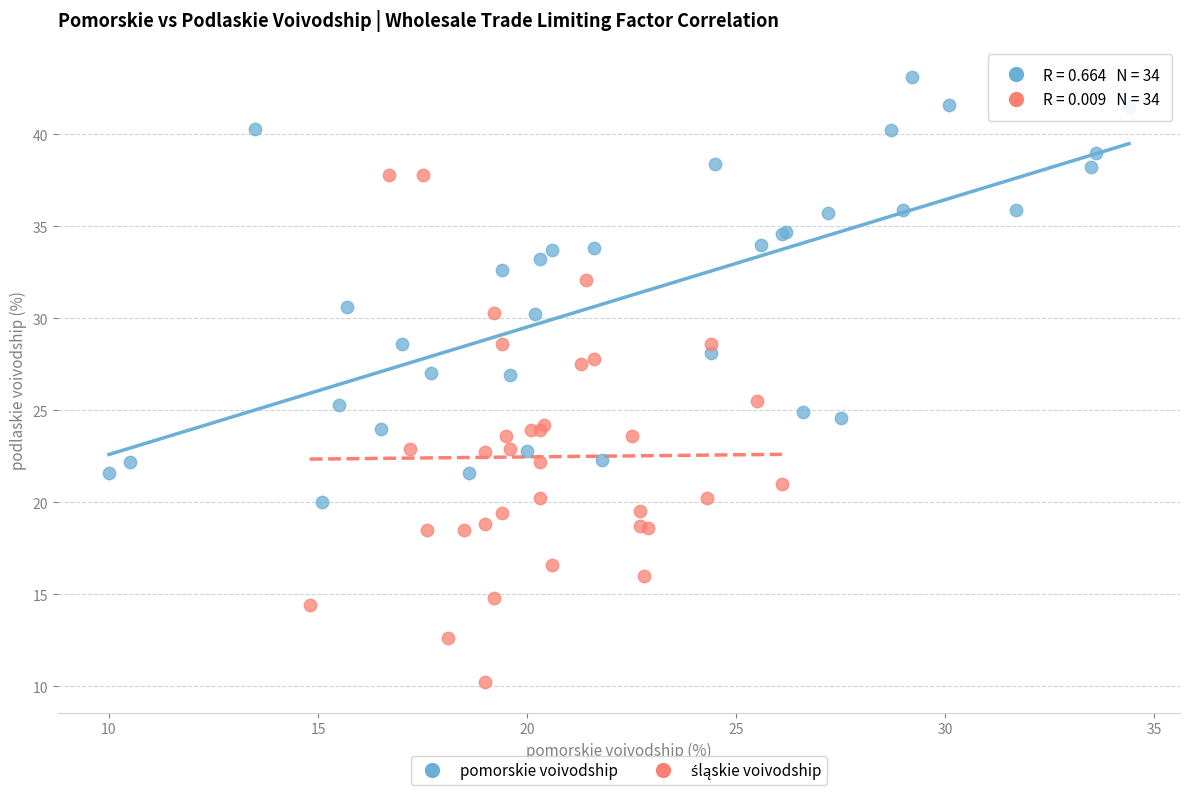

Which series reaches the maximum Y coordinate?

pomorskie voivodship